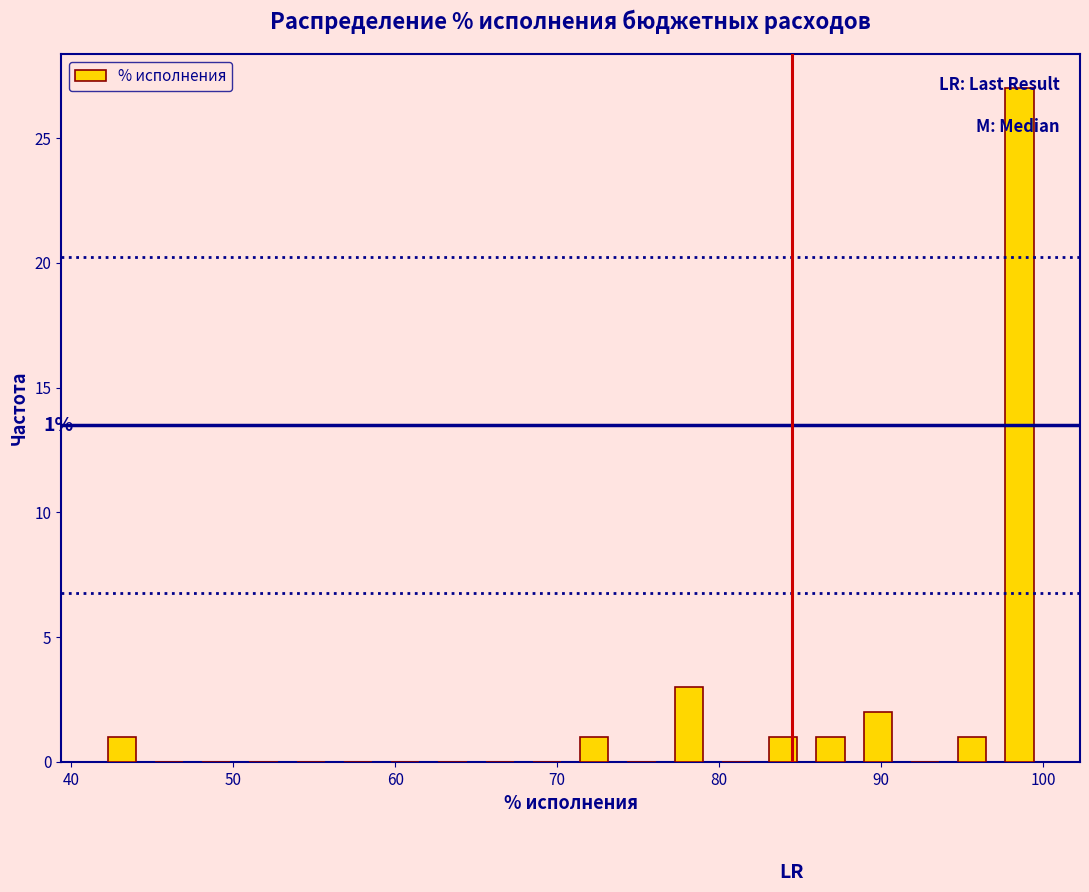

Read against the x-axis, roughly where is the centre of the tallest bar?

99